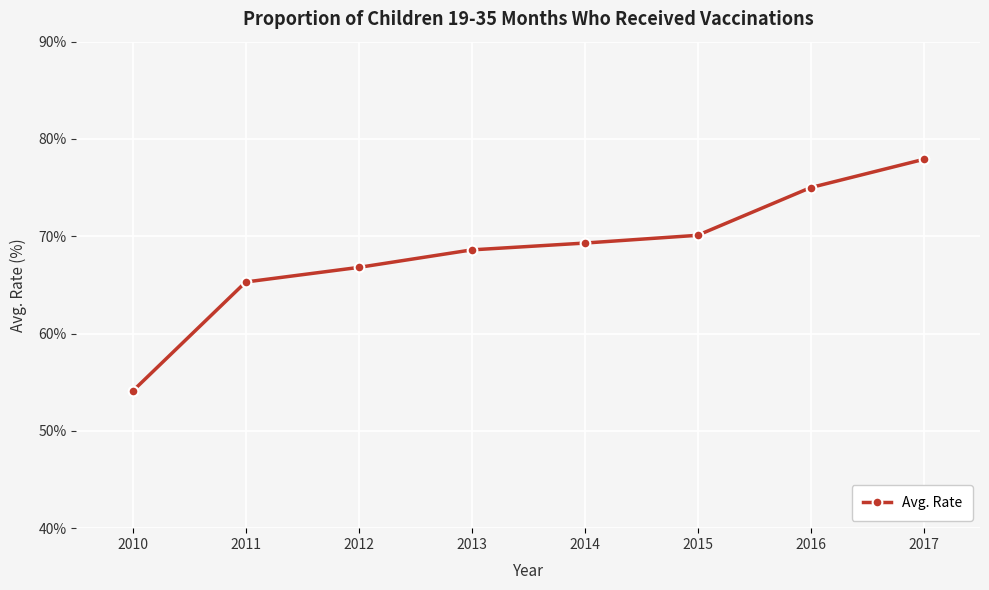

List the labels in order of value, smallest first.

2010, 2011, 2012, 2013, 2014, 2015, 2016, 2017